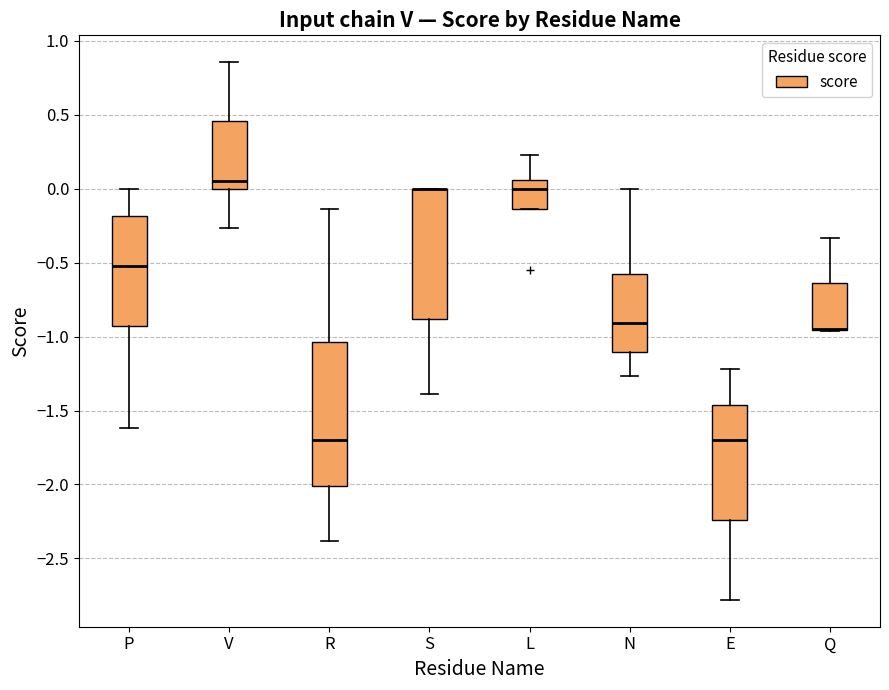

Reading left to right, read every box against the y-axis: the position of its median line, the range the box covers, and the ends of its whiskers. The values are not printed on the chart, so give them approximately, as read against the axis.

P: median -0.50, box -0.95 to -0.20, whiskers -1.60 to 0.00
V: median 0.05, box 0.00 to 0.45, whiskers -0.25 to 0.85
R: median -1.70, box -2.00 to -1.05, whiskers -2.40 to -0.15
S: median 0.00 (drawn on the box's upper edge), box -0.90 to 0.00, whiskers -1.40 to 0.00
L: median 0.00, box -0.15 to 0.05, whiskers -0.15 to 0.25
N: median -0.90, box -1.10 to -0.60, whiskers -1.25 to 0.00
E: median -1.70, box -2.25 to -1.45, whiskers -2.80 to -1.20
Q: median -0.95 (drawn on the box's lower edge), box -0.95 to -0.65, whiskers -0.95 to -0.35